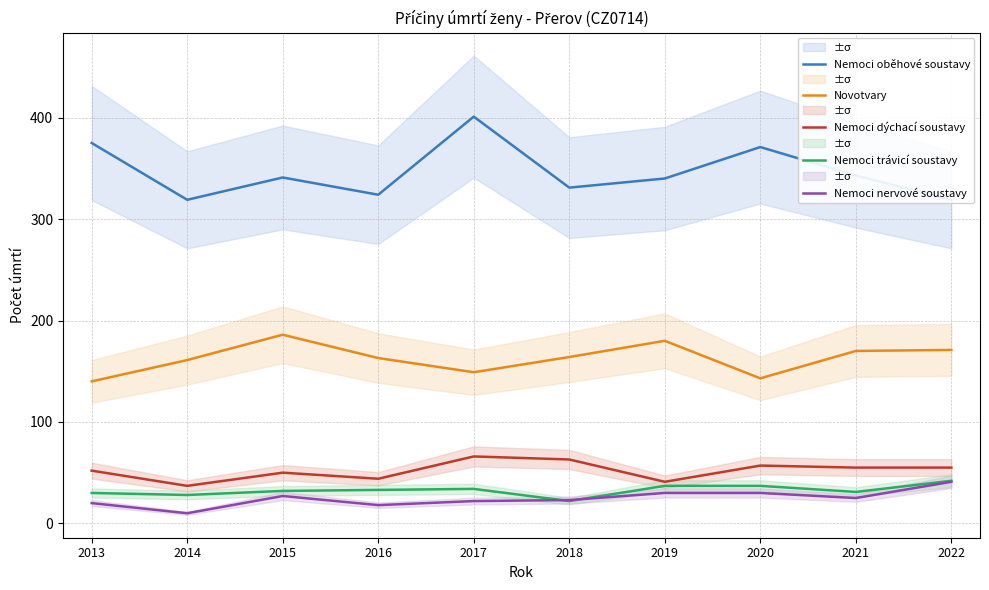

True or false: Nemoci nervové soustavy has a value of 15 at 2020.

False